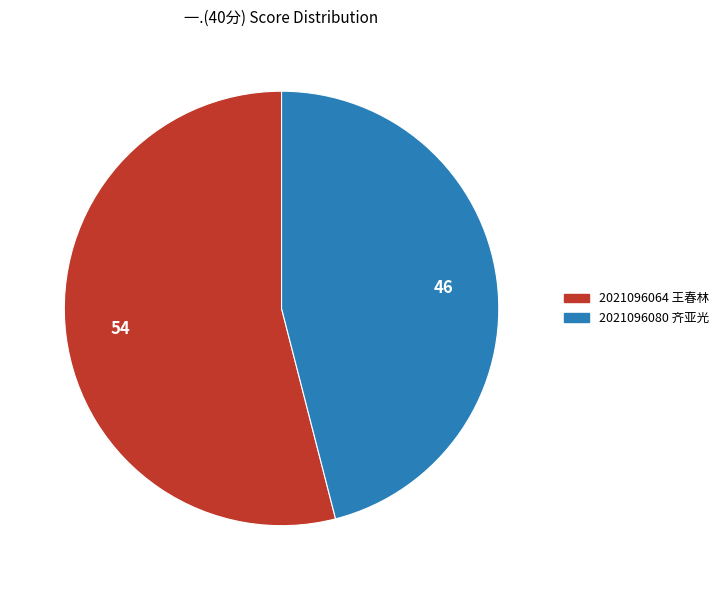

Which category has the biggest portion of the pie?

2021096064 王春林